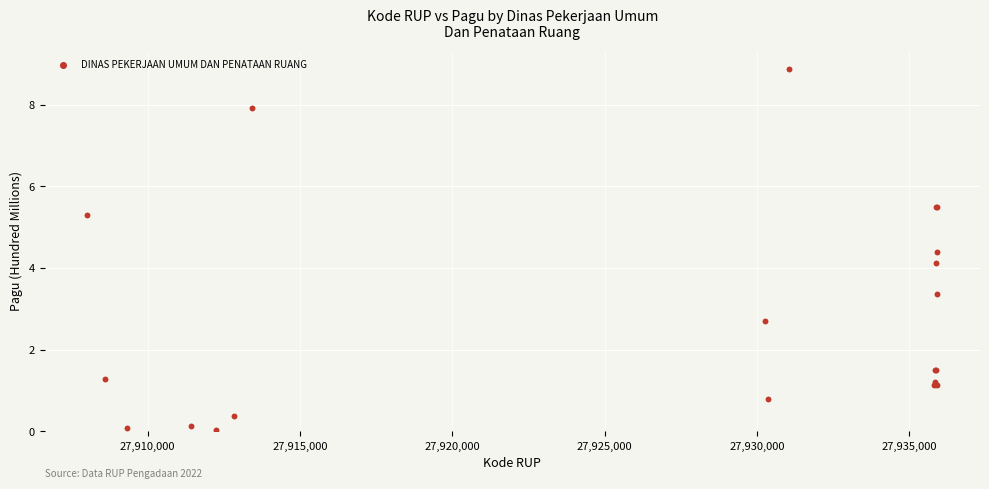

What Y value in the scatter plot is closest to 4?

4.1